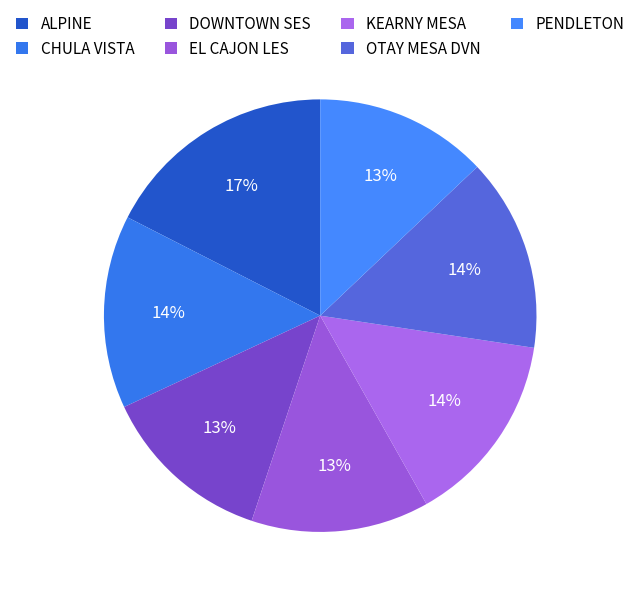

To the nearest percent, what percentage of the pie is DOWNTOWN SES?

13%